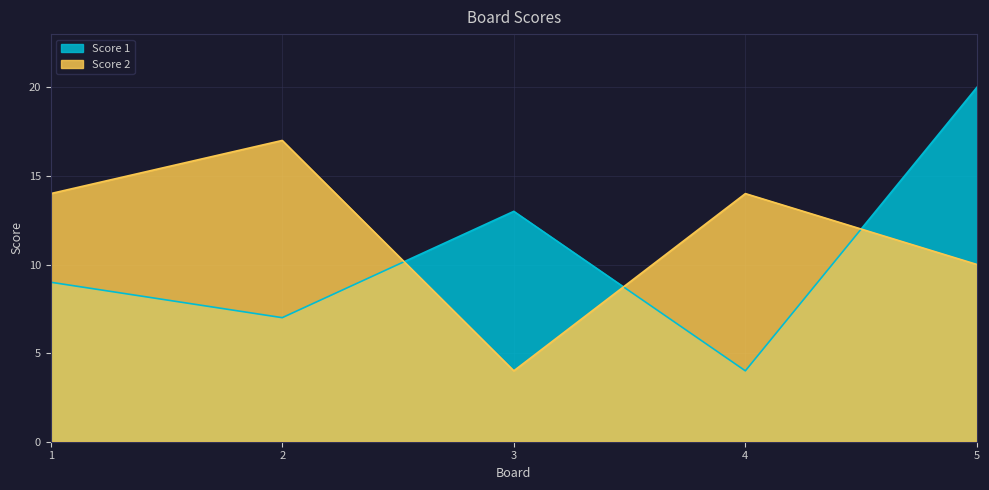

Which series has the widest spread of values?

Score 1